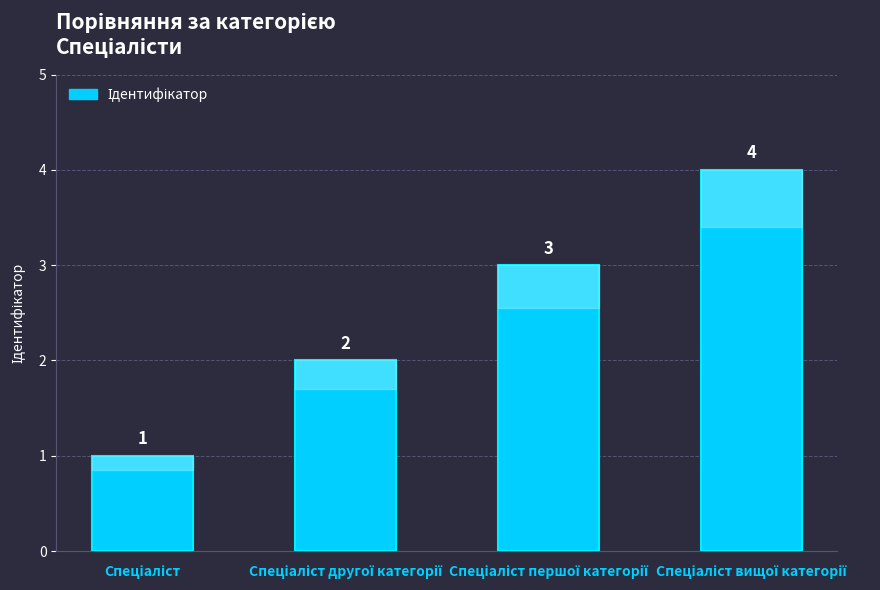

What is the smallest value displayed?

1